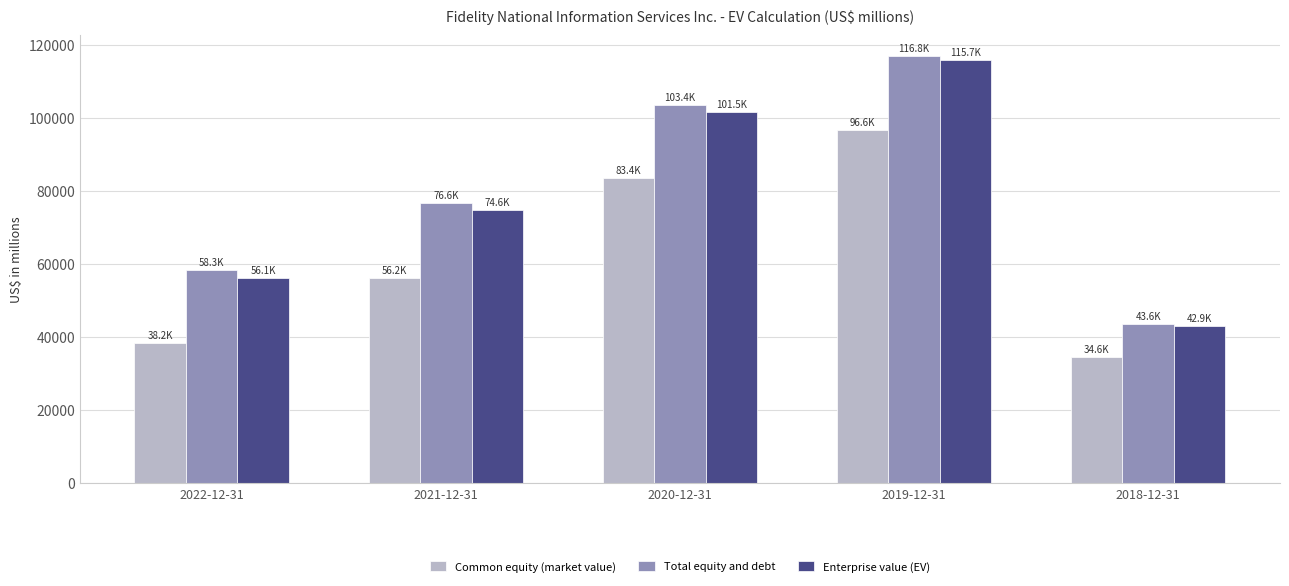

What is the label of the 5th bar from the left?

2018-12-31